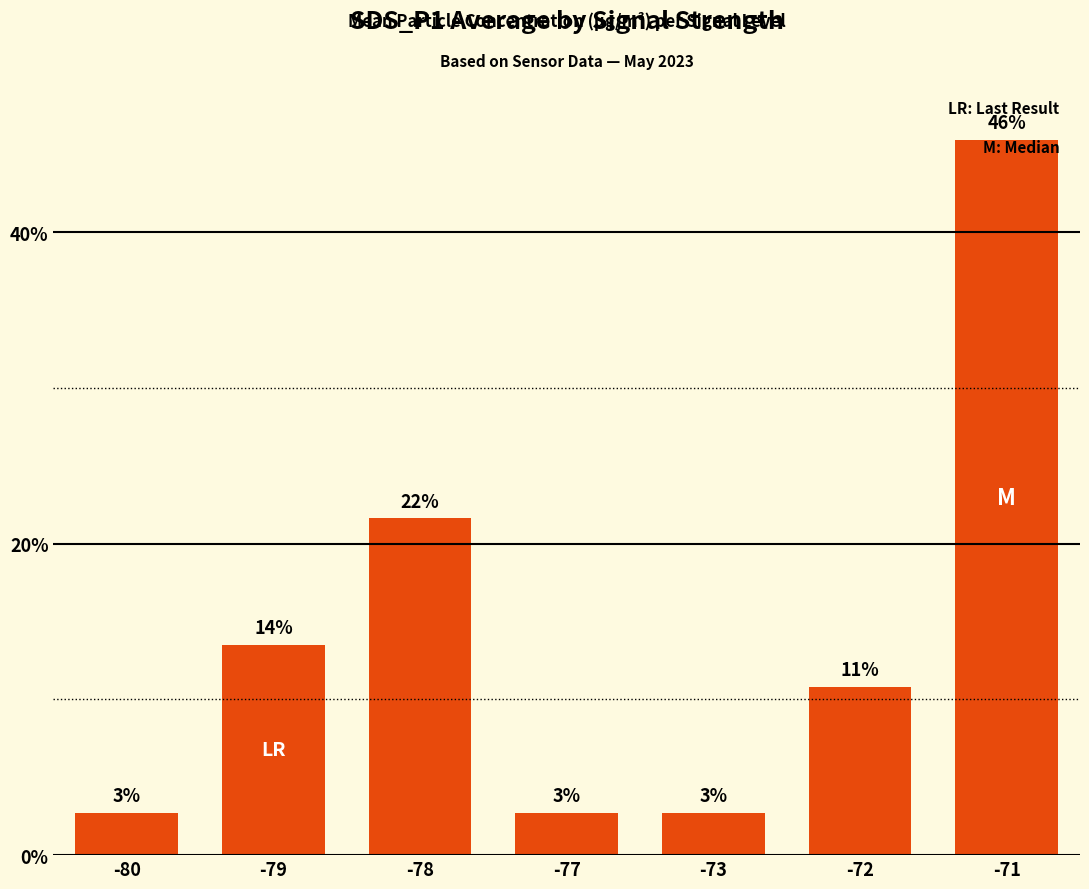

What is the change in value from -73 to -71?

+43.2